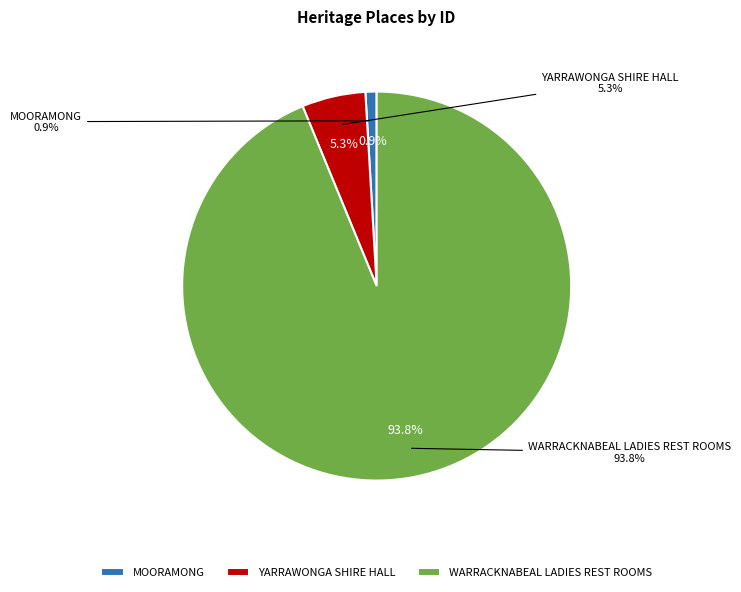

What percentage is the MOORAMONG slice, to the nearest percent?

1%